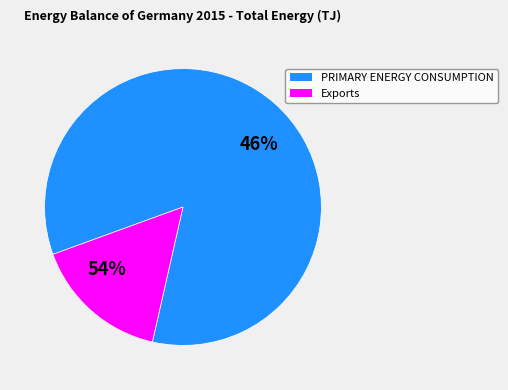

Combined, do PRIMARY ENERGY CONSUMPTION and Exports account for over 50%?

Yes